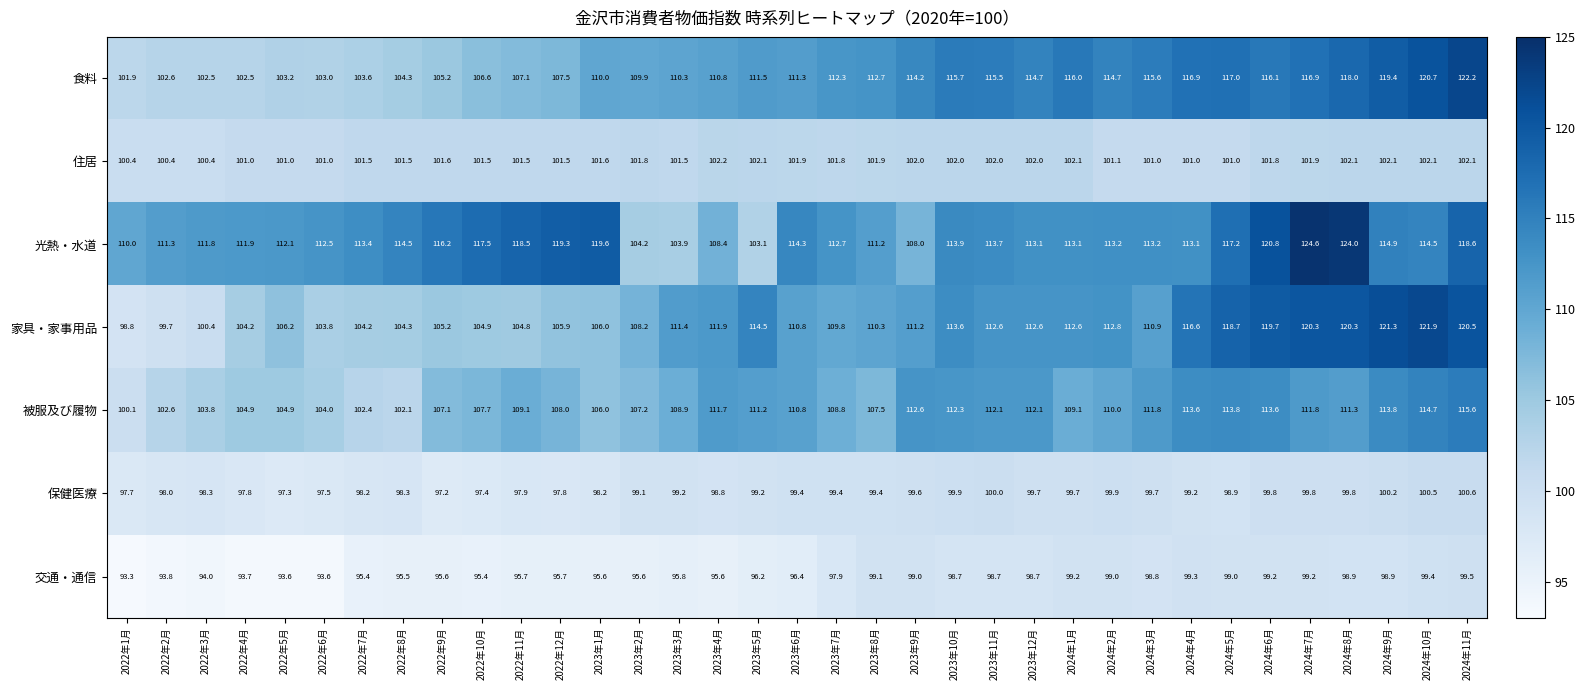

How many categories are shown in the chart?

35